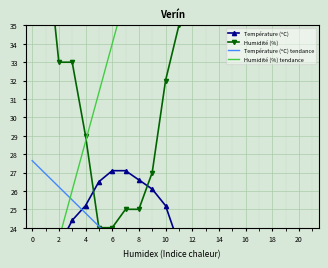

List the series in order of their peak value, highest first.

Humidité (%), Humidité (%) tendance, Température (ºC) tendance, Température (ºC)